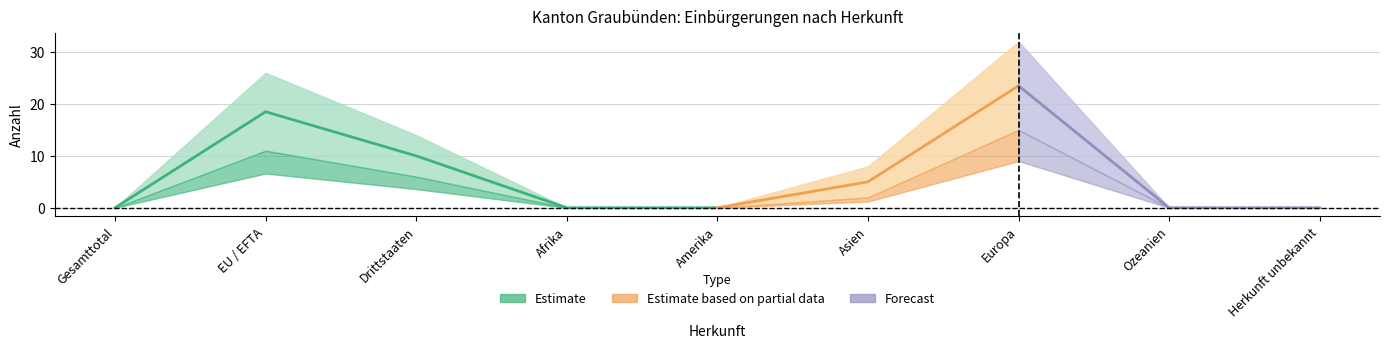

Which has a higher value, Drittstaaten or Amerika?

Drittstaaten